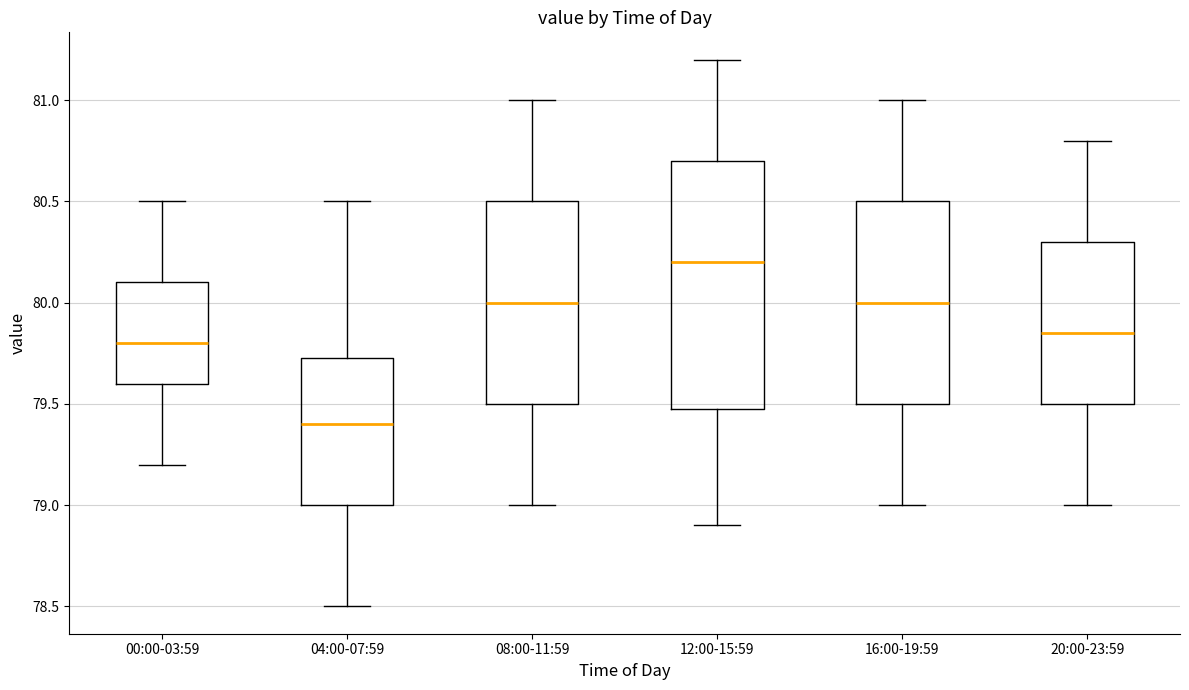

Comparing the boxes themselves (not the whiskers), which one is the tallest?

12:00-15:59